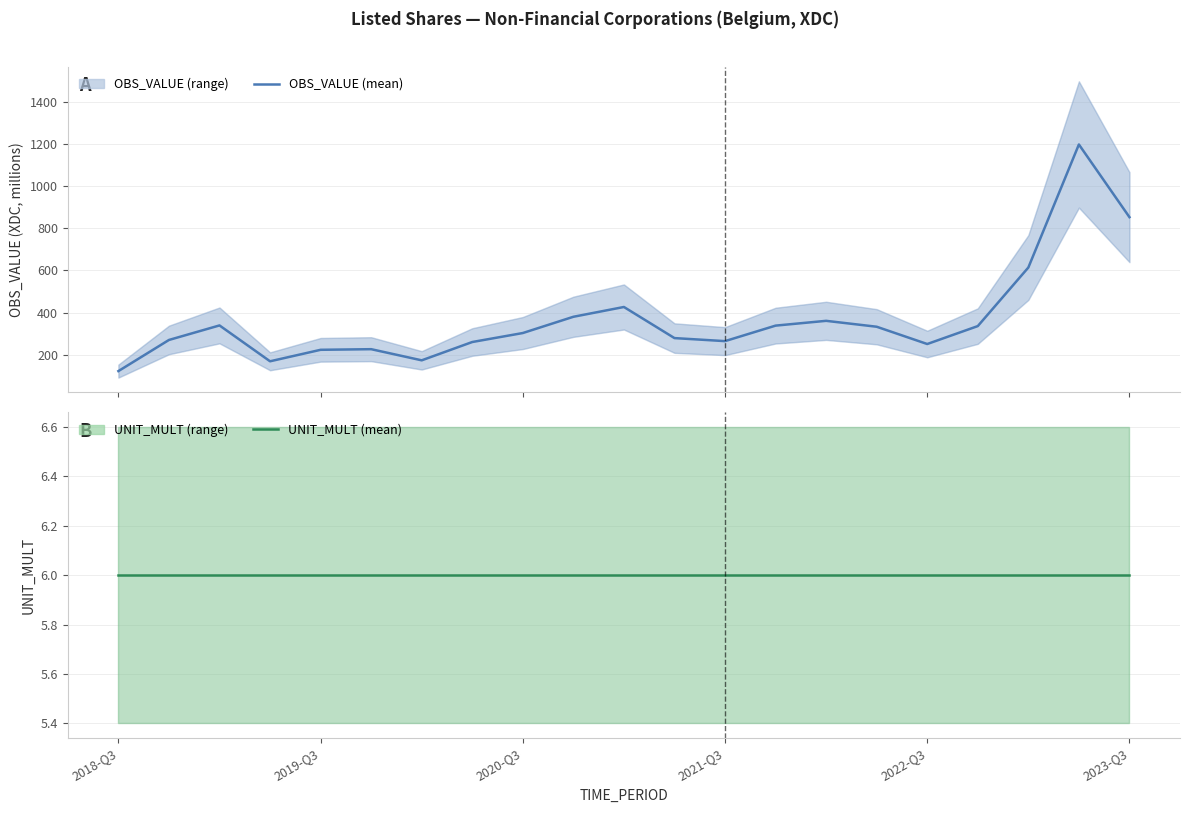

Reading left to right, list all the values displayed in this chart.

OBS_VALUE: 123.1	270.6	339.5	169.5	224.0	226.9	174.1	260.9	303.5	380.5	426.9	279.5	265.1	338.6	361.3	333.3	251.4	336.4	613.9	1197.0	852.6
UNIT_MULT: 6.0	6.0	6.0	6.0	6.0	6.0	6.0	6.0	6.0	6.0	6.0	6.0	6.0	6.0	6.0	6.0	6.0	6.0	6.0	6.0	6.0